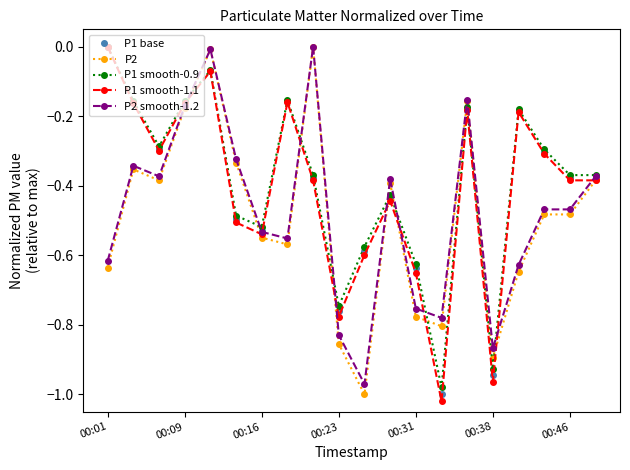

True or false: P1 smooth-1.1 has more than 0 interior local peaks.

True